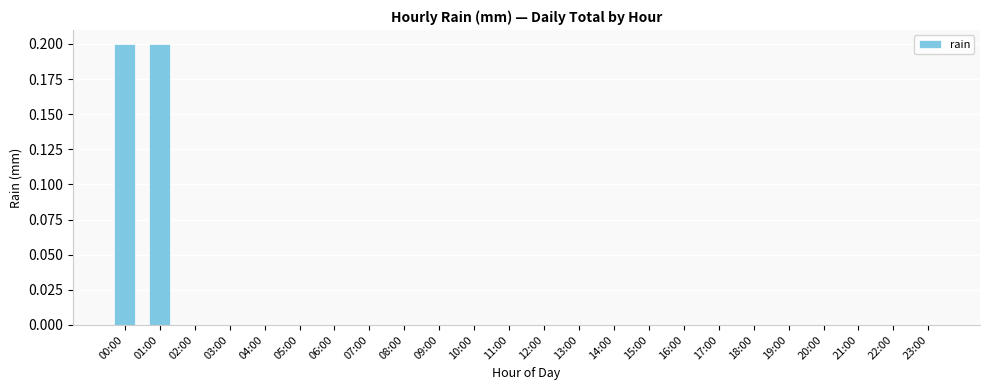

Is it true that the value at 08:00 is 0.0?

True